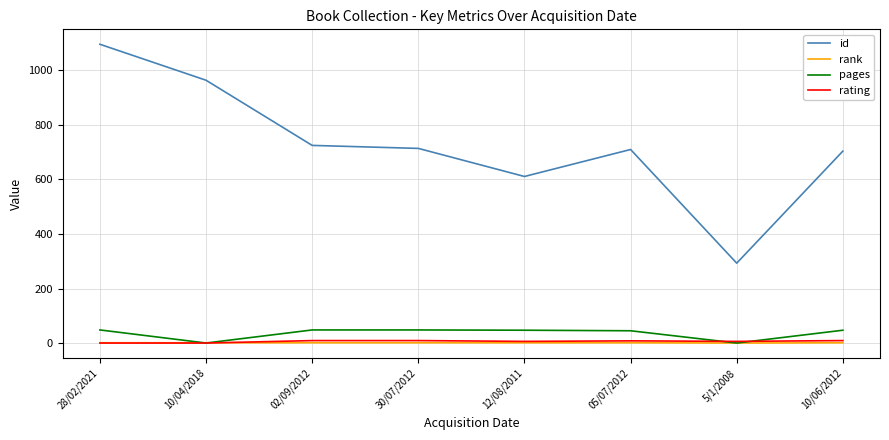

What is the greatest value displayed?

1096